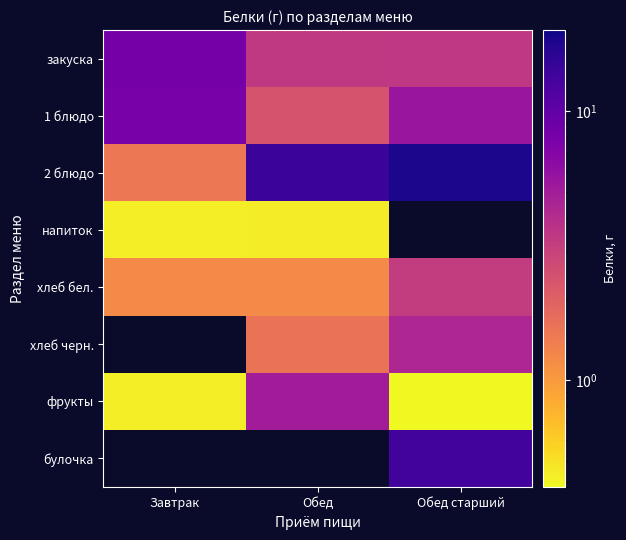

At how many categories does at least one series exceed 17?

1